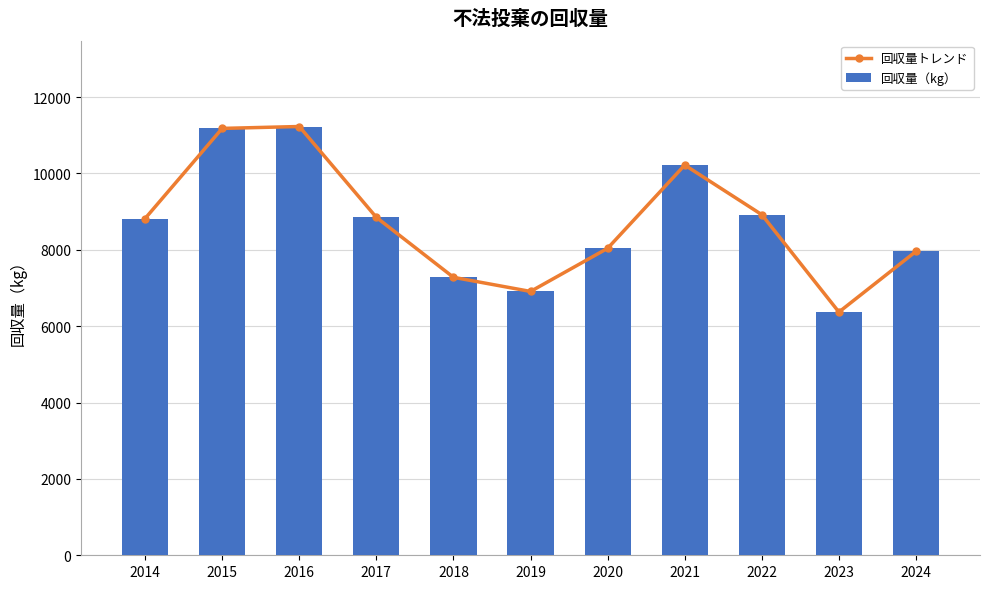

Is it true that 回収量トレンド equals 8820 at 2014?

True